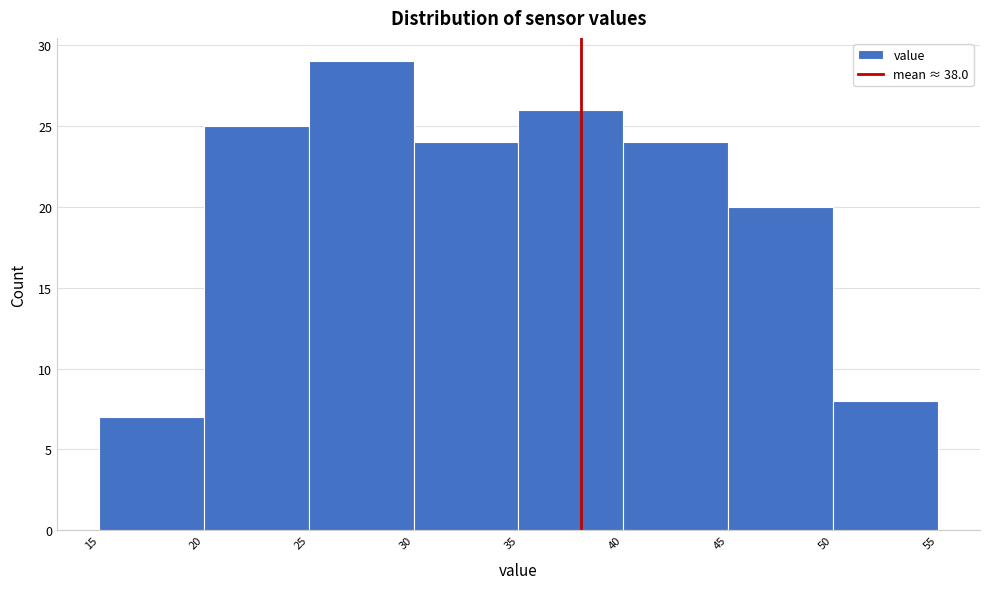

Reading left to right, list every bar in this chart as the range it spans on the x-axis followed by its height. The values are not printed on the chart, so give them approximately, as read against the axis.

15 to 20: 7
20 to 25: 25
25 to 30: 29
30 to 35: 24
35 to 40: 26
40 to 45: 24
45 to 50: 20
50 to 55: 8